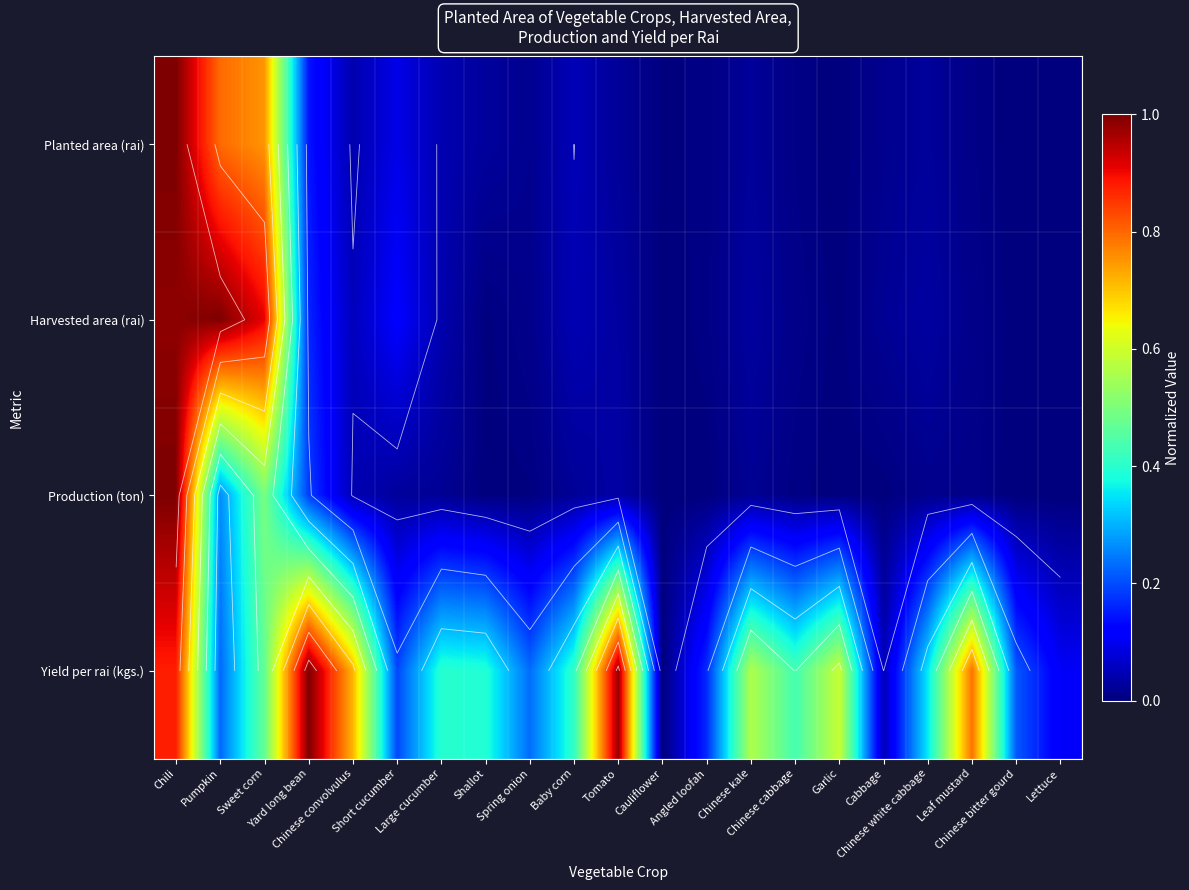

At which label does Yield per rai (kgs.) reach its peak?

Yard long bean